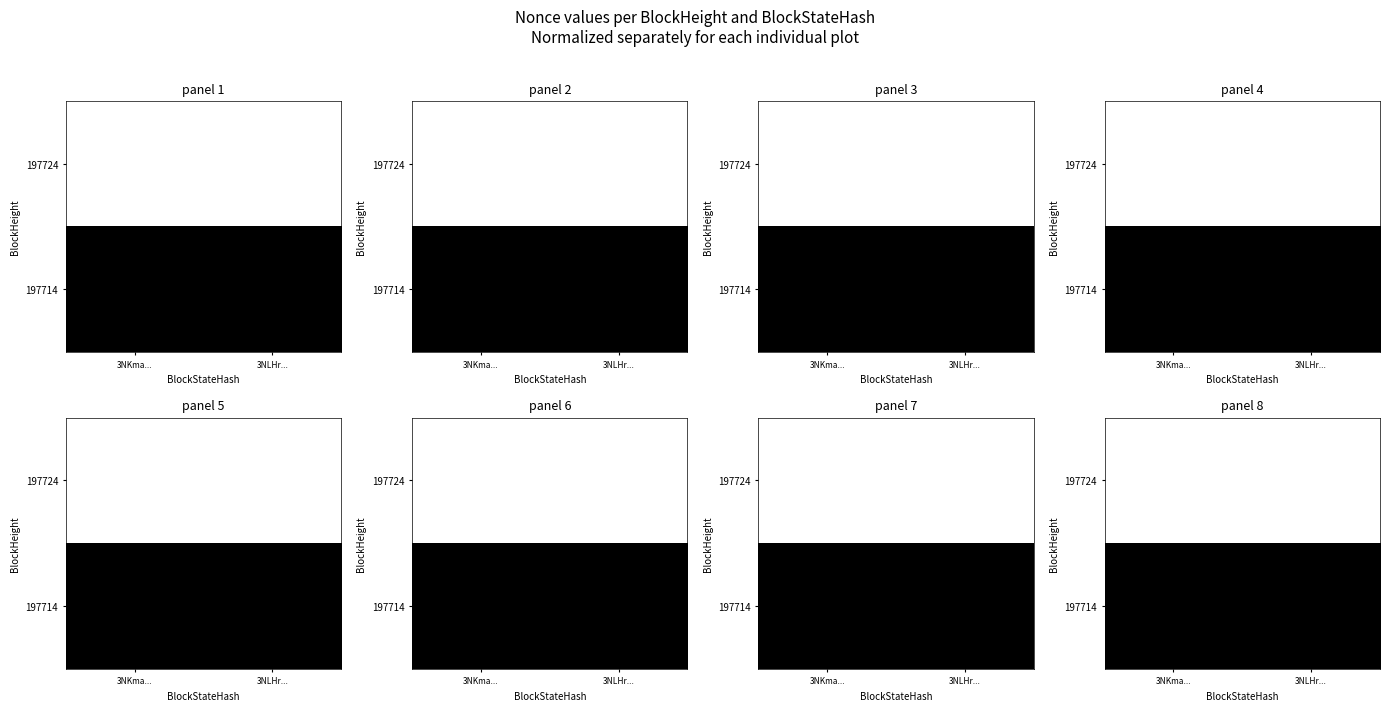

What is the total value across all series at 3NLHr...?

1